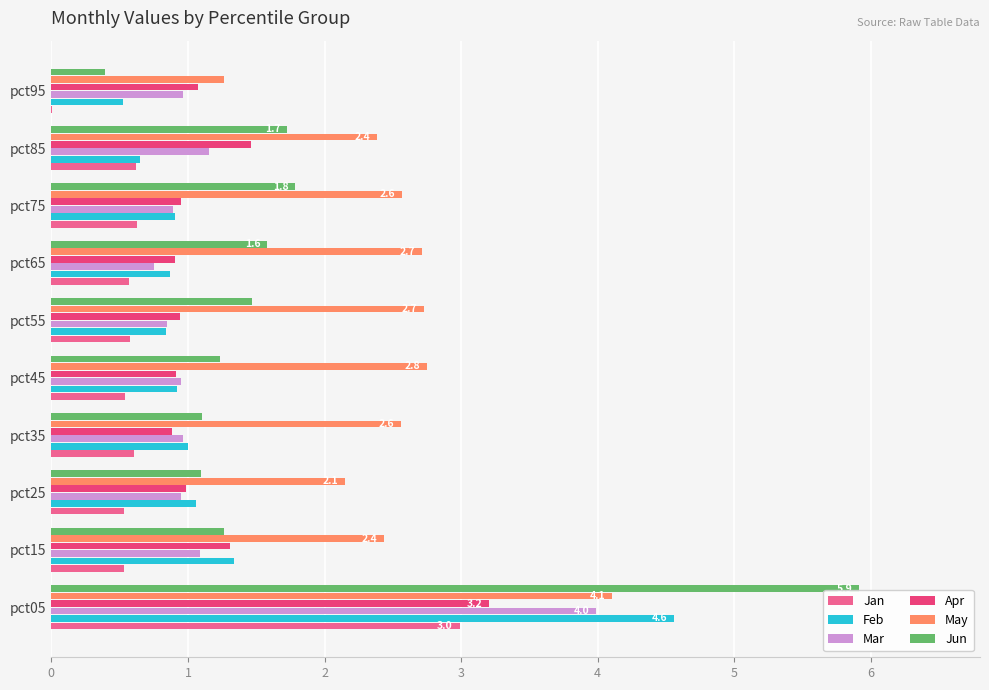

What is the highest value of the Feb series?

4.6